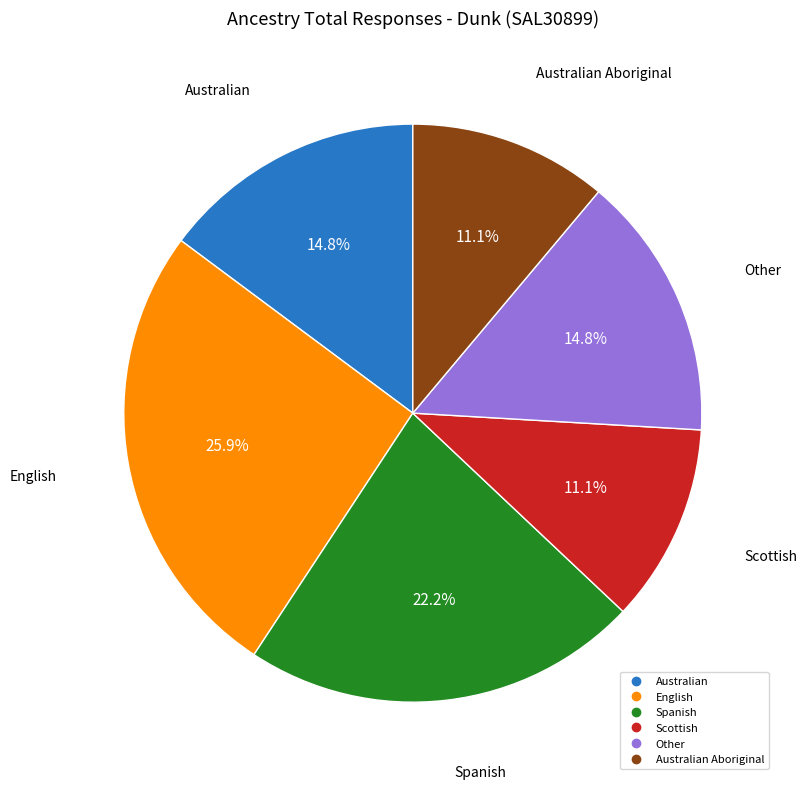

Is there a majority slice in this chart?

No